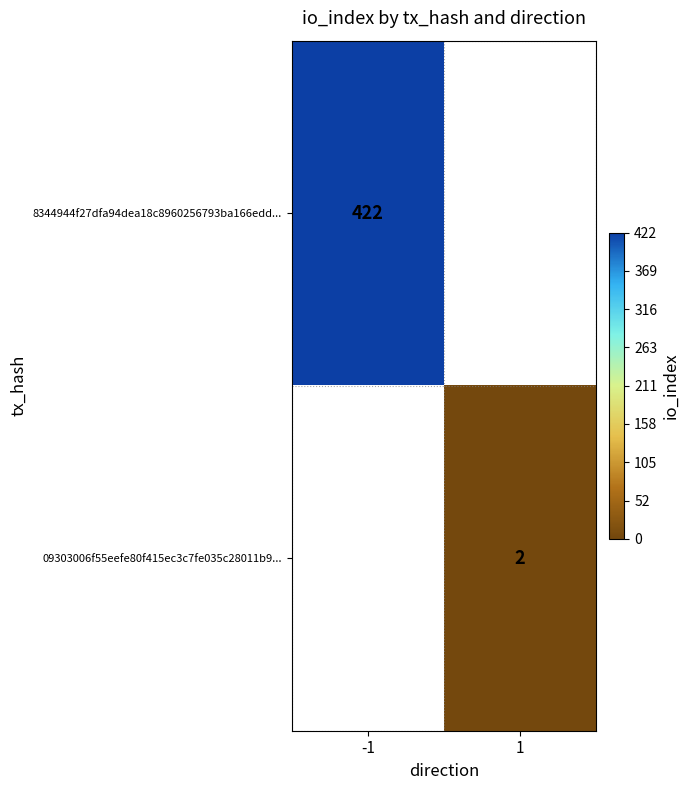

Is the value of 8344944f27dfa94dea18c8960256793ba166edd... at -1 greater than the value of 09303006f55eefe80f415ec3c7fe035c28011b9... at 1?

Yes